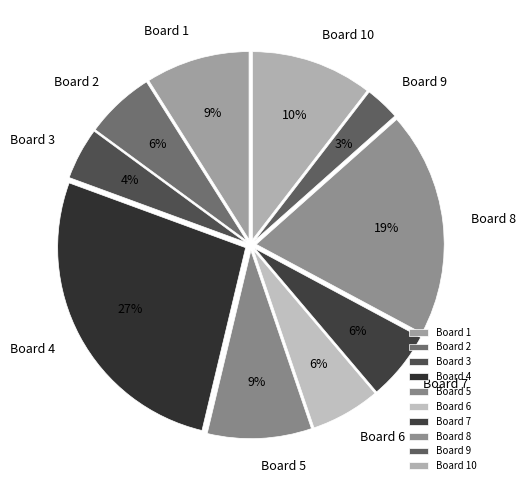

Which category has the biggest portion of the pie?

Board 4